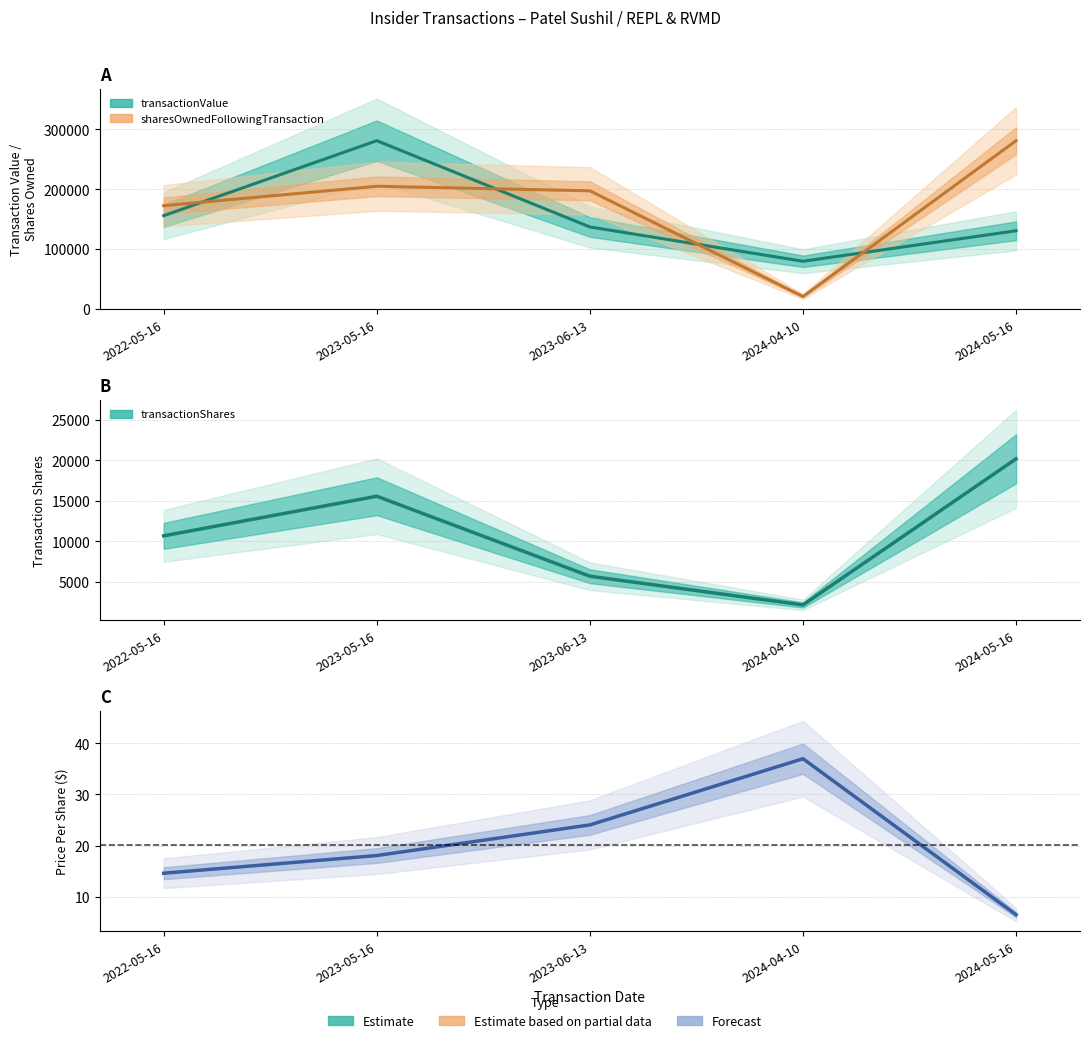

Is it true that transactionValue line equals 366755.0 at 2023-05-16?

False